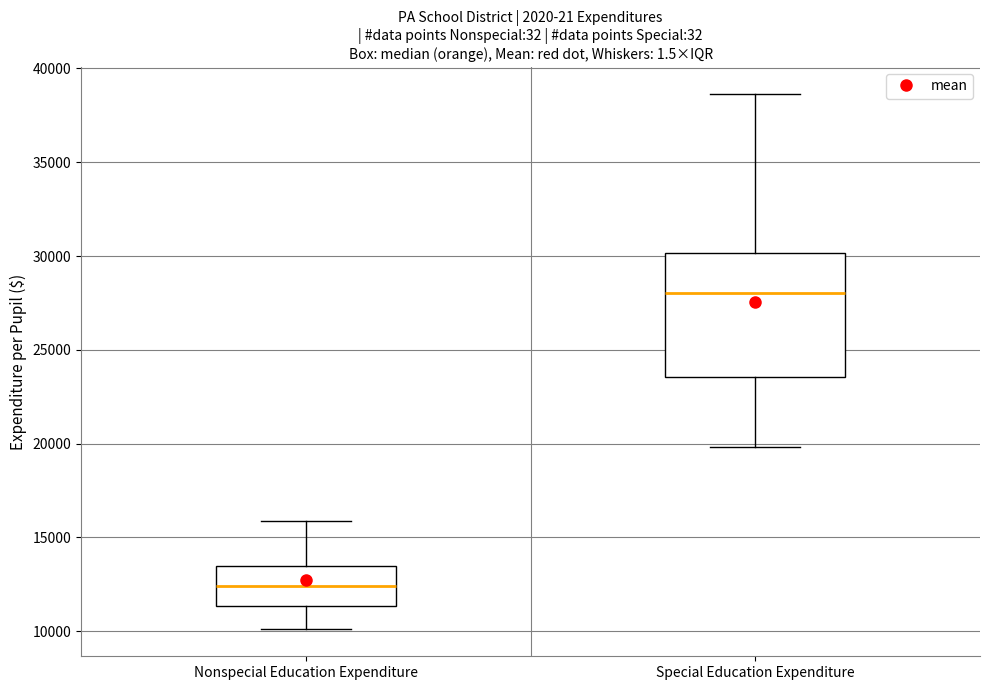

Comparing the boxes themselves (not the whiskers), which one is the tallest?

Special Education Expenditure